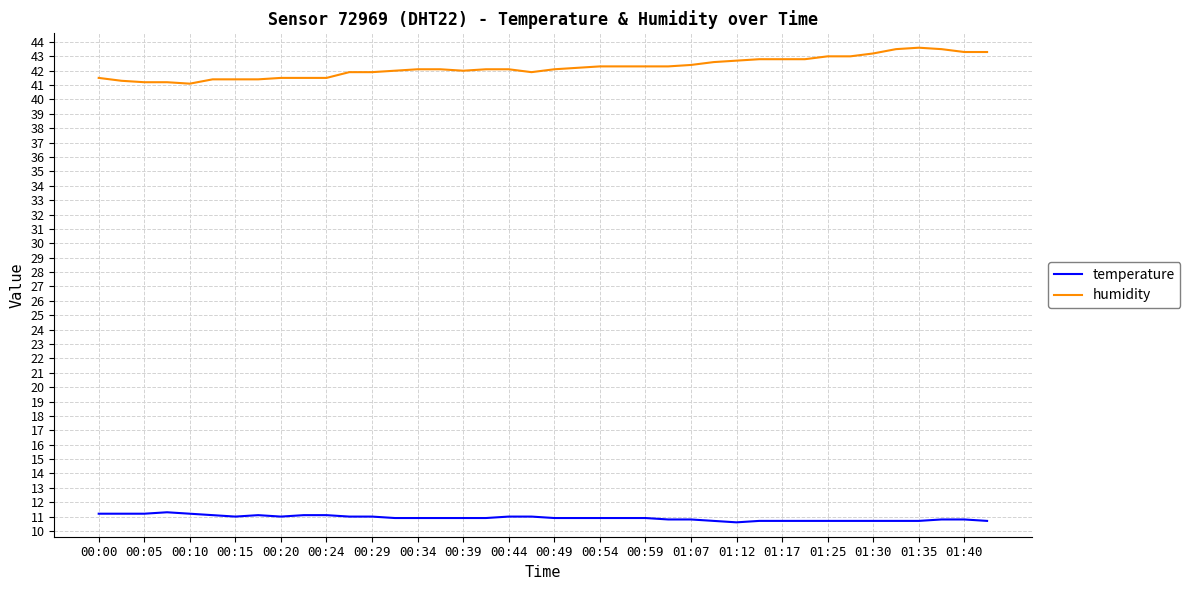

True or false: temperature and humidity intersect in this chart.

False